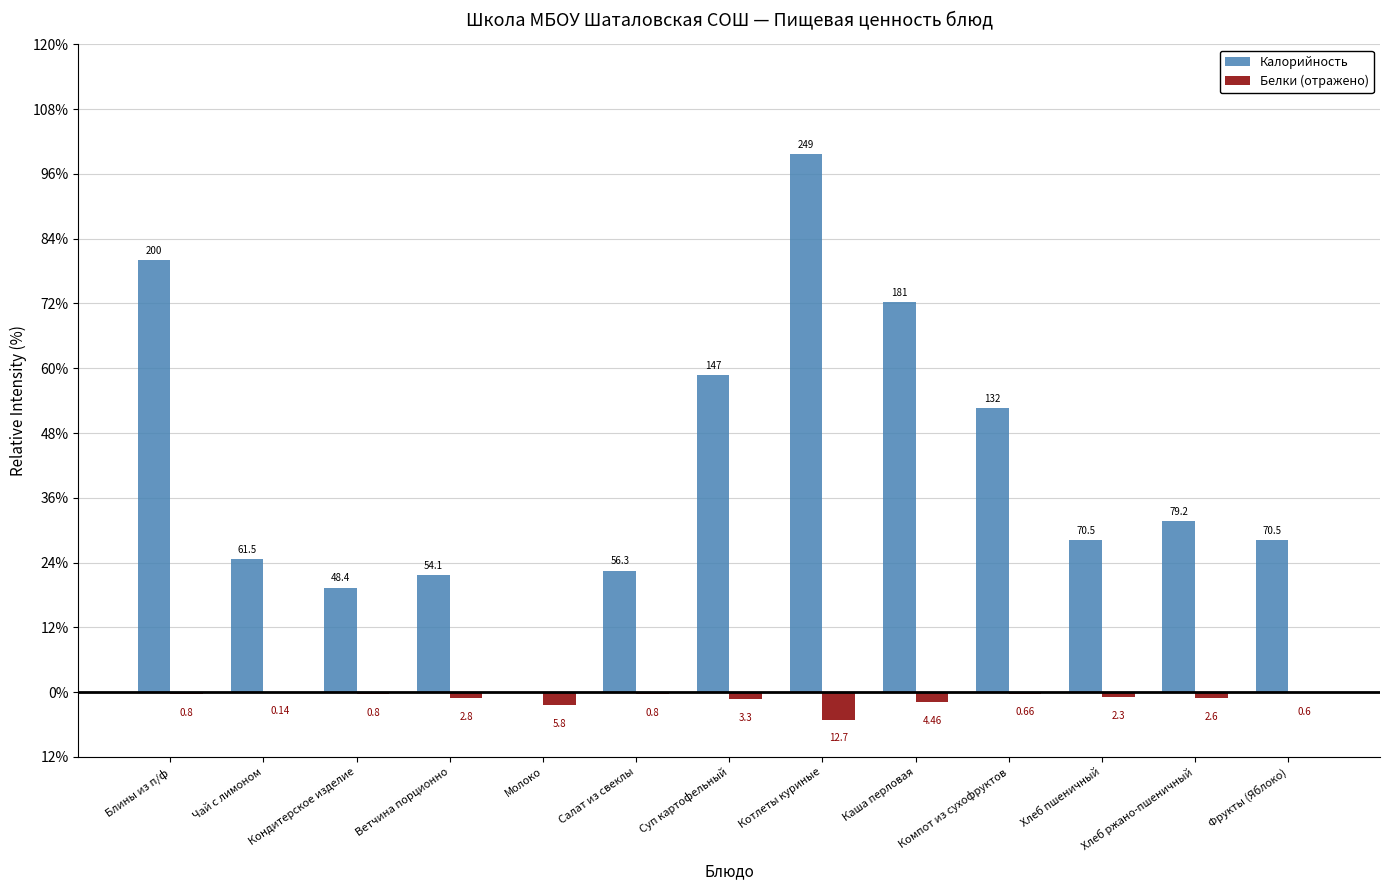

Are the bars grouped side by side (vs. stacked)?

Yes